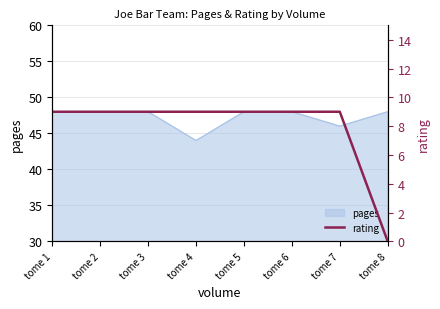

The pages series shows 48 at tome 6. True or false?

True